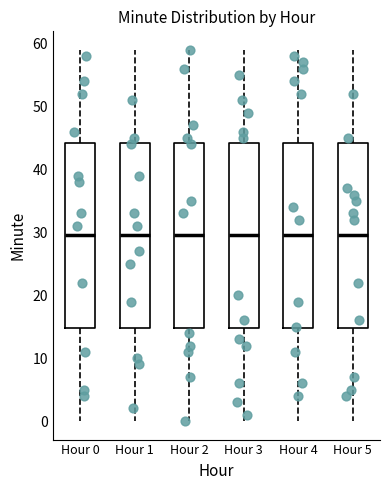

Reading left to right, read every box against the y-axis: the position of its median line, the range the box covers, and the ends of its whiskers. The values are not printed on the chart, so give them approximately, as read against the axis.

Hour 0: median 30, box 15 to 44, whiskers 0 to 59
Hour 1: median 30, box 15 to 44, whiskers 0 to 59
Hour 2: median 30, box 15 to 44, whiskers 0 to 59
Hour 3: median 30, box 15 to 44, whiskers 0 to 59
Hour 4: median 30, box 15 to 44, whiskers 0 to 59
Hour 5: median 30, box 15 to 44, whiskers 0 to 59